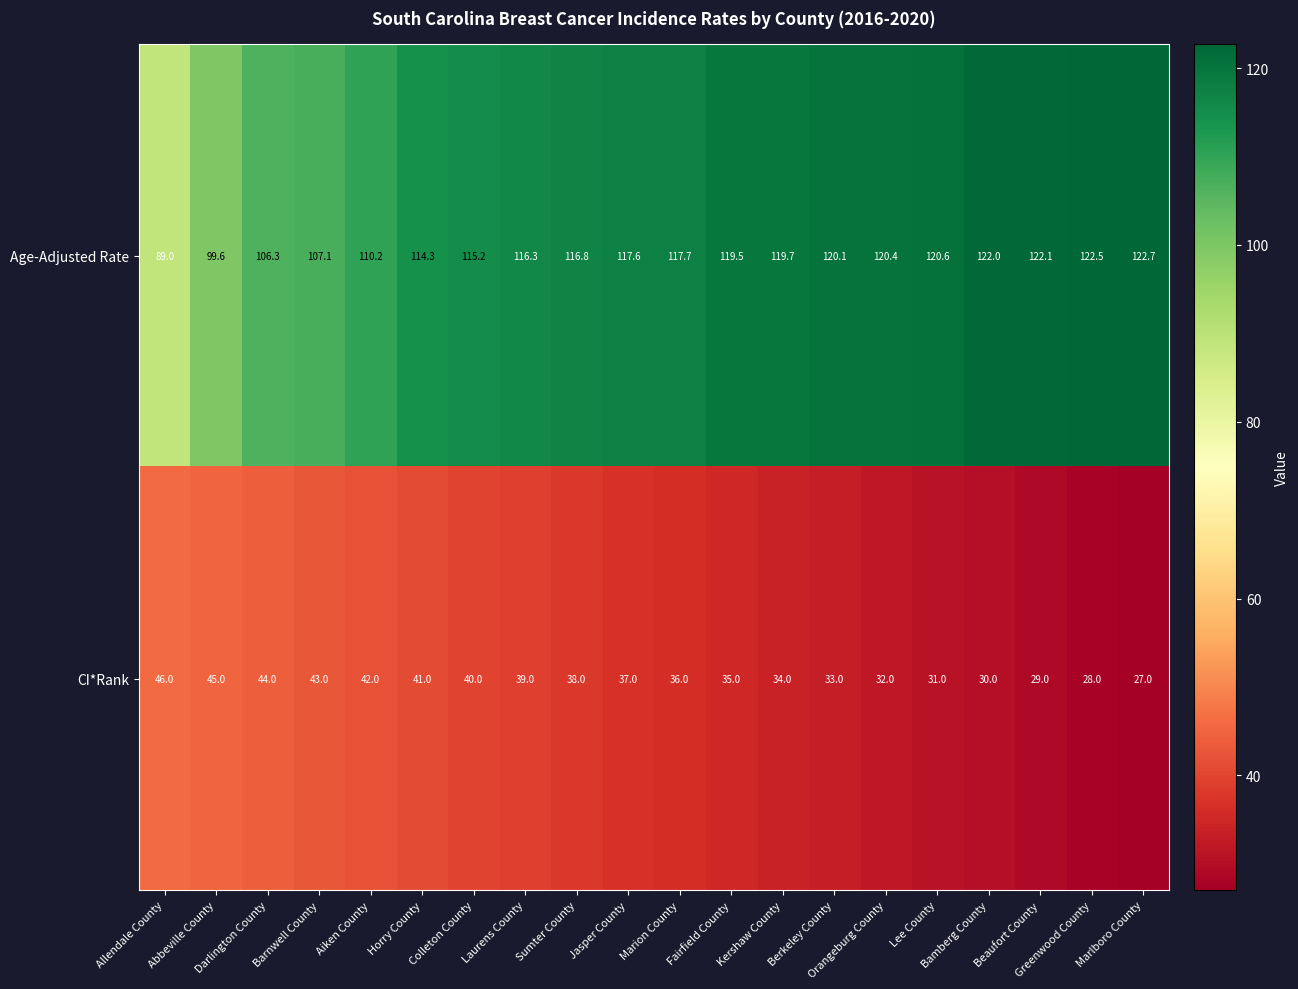

What is the maximum value shown in the chart?

122.7